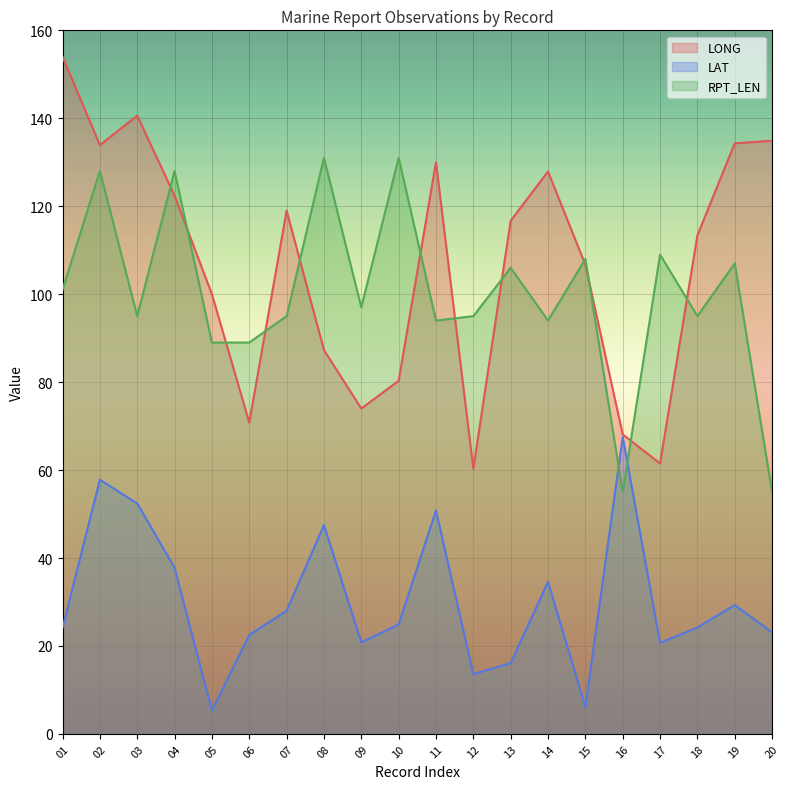

Is it true that LONG equals 61.5 at 17?

True